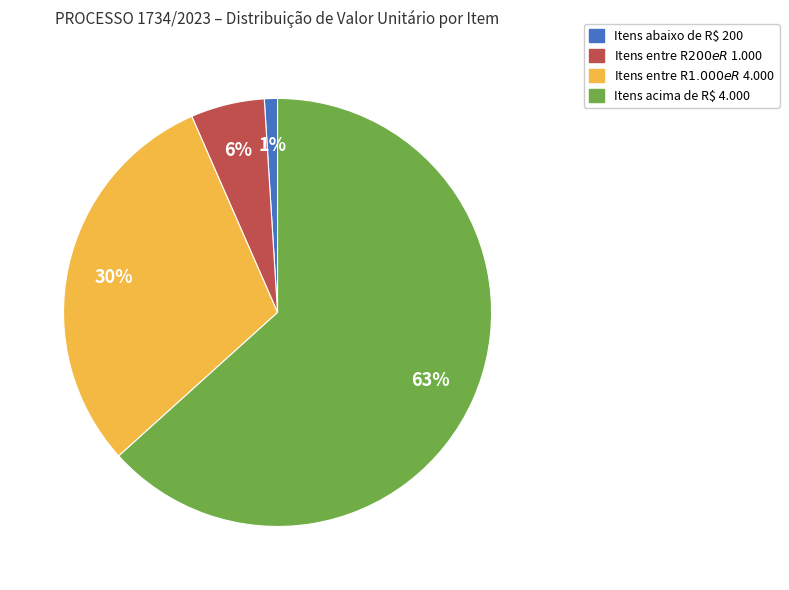

Is there a majority slice in this chart?

Yes